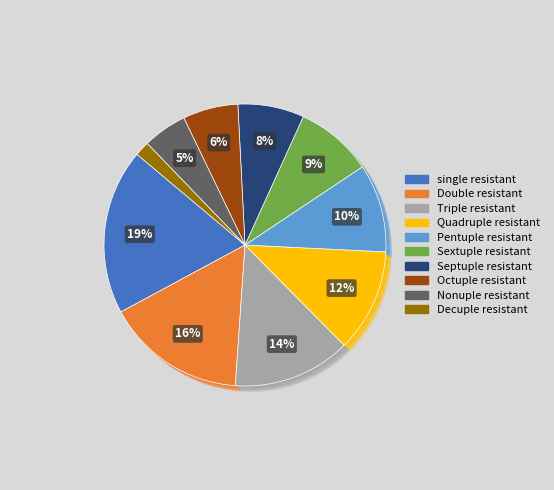

The 2.57m slice represents 6% of the pie. True or false?

True